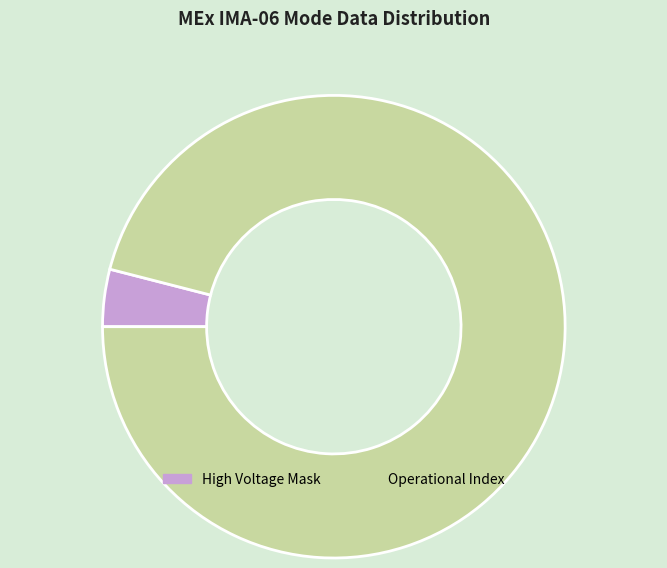

Rank the categories by value from lowest to highest.

High Voltage Mask, Operational Index